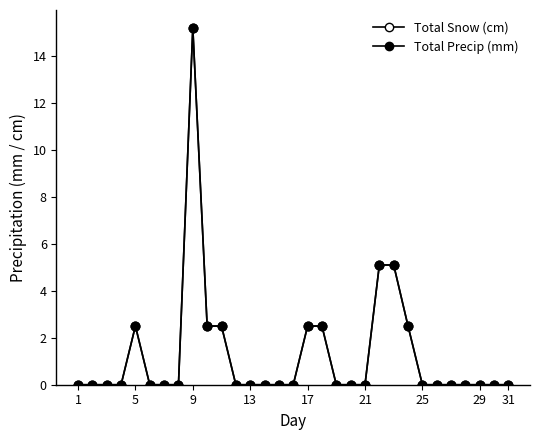

What is the sum of all Total Snow (cm) values?

40.4